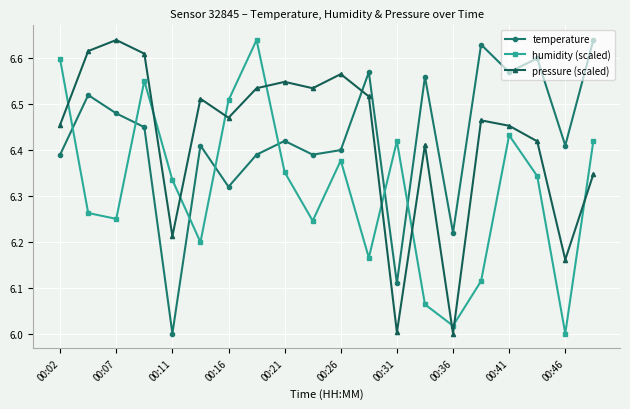

What is the sum of all pressure (scaled) values?

128.5